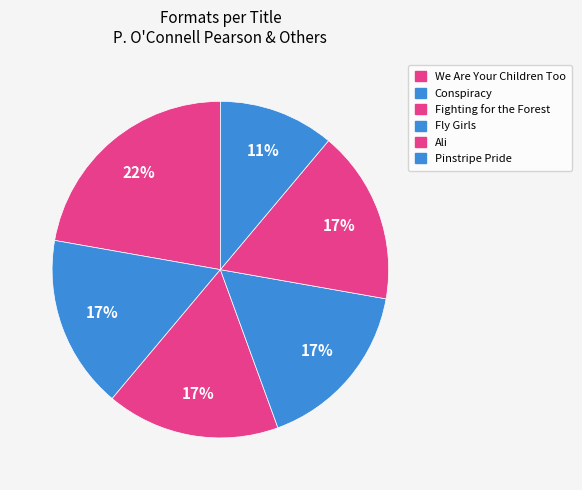

How many slices are in this pie chart?

6